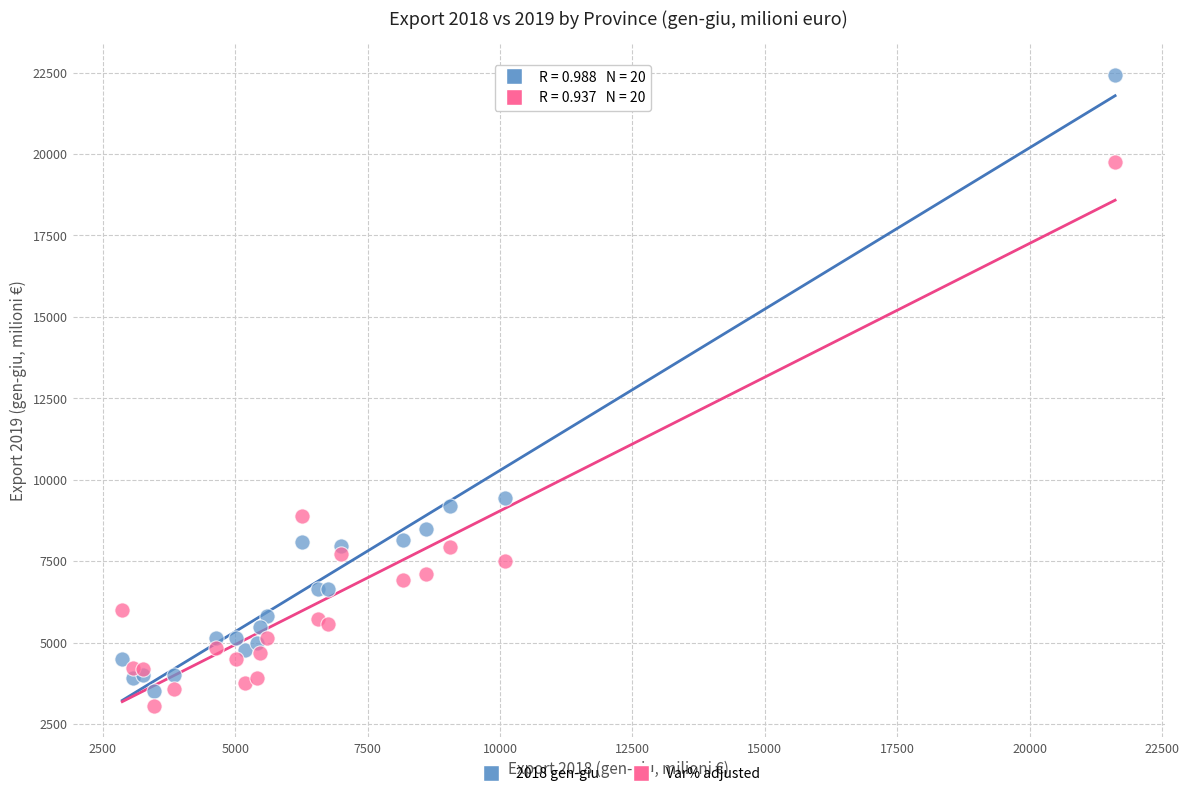

Across all series, what Y value is closest to 12735?

9444.0